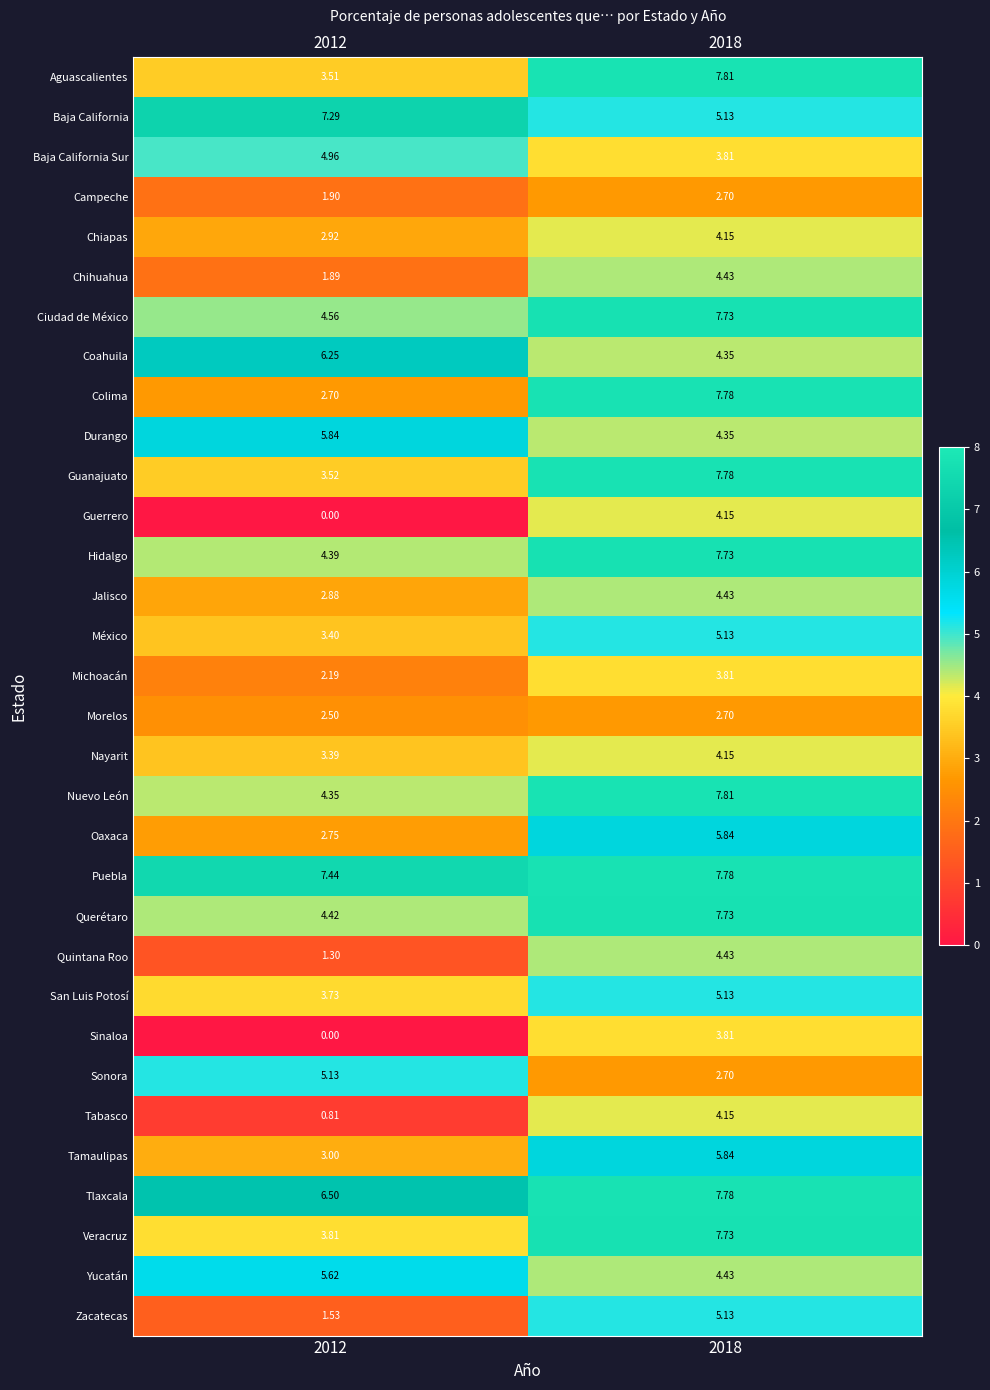

Between 2012 and 2018, which series saw the biggest shift?

Colima